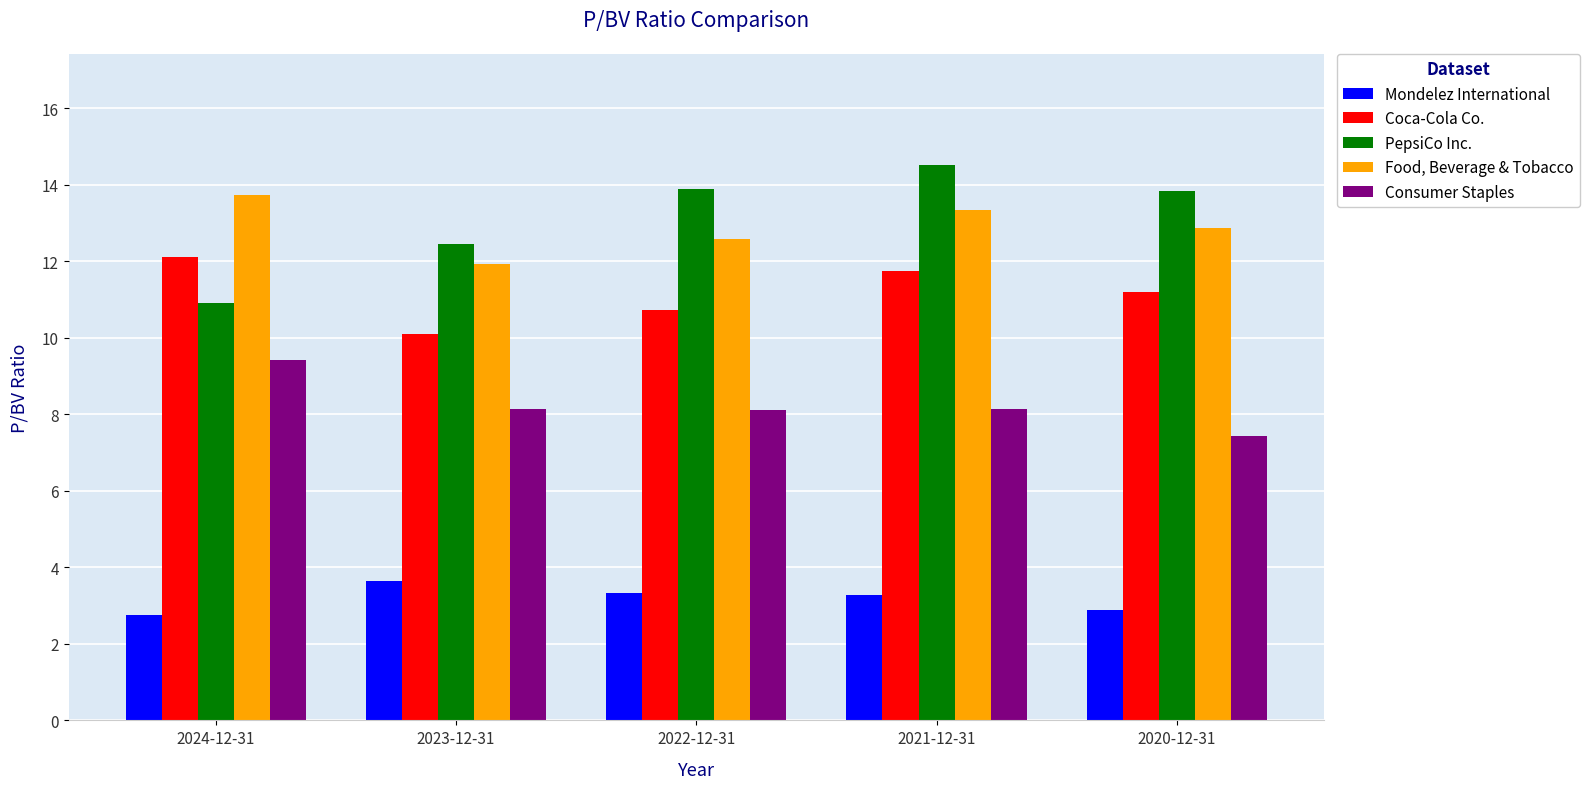

Which series has the largest range (max minus min)?

PepsiCo Inc.